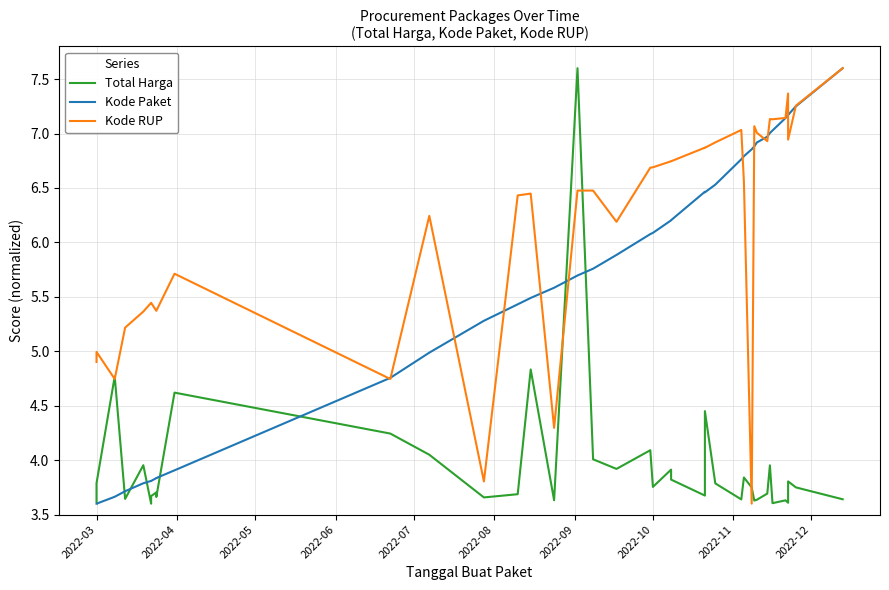

Reading left to right, transcribe all the data shown in this chart.

Total Harga: 3.6	3.8	4.8	3.6	4.0	3.6	3.7	3.7	3.7	3.7	4.6	4.2	4.0	3.7	3.7	4.8	3.6	7.6	4.0	3.9	4.1	3.8	3.9	3.8	3.7	4.4	3.8	3.6	3.8	3.7	3.6	3.6	3.7	4.0	3.6	3.6	3.6	3.8	3.7	3.6
Kode Paket: 3.6	3.6	3.7	3.7	3.8	3.8	3.8	3.8	3.8	3.8	3.9	4.8	5.0	5.3	5.4	5.5	5.6	5.7	5.8	5.9	6.1	6.1	6.2	6.2	6.5	6.5	6.5	6.8	6.8	6.9	6.9	6.9	7.0	7.0	7.0	7.1	7.2	7.2	7.3	7.6
Kode RUP: 4.9	5.0	4.7	5.2	5.4	5.4	5.4	5.4	5.4	5.4	5.7	4.7	6.2	3.8	6.4	6.4	4.3	6.5	6.5	6.2	6.7	6.7	6.7	6.7	6.9	6.9	6.9	7.0	6.6	3.6	7.1	7.0	6.9	7.1	7.1	7.1	7.4	6.9	7.3	7.6